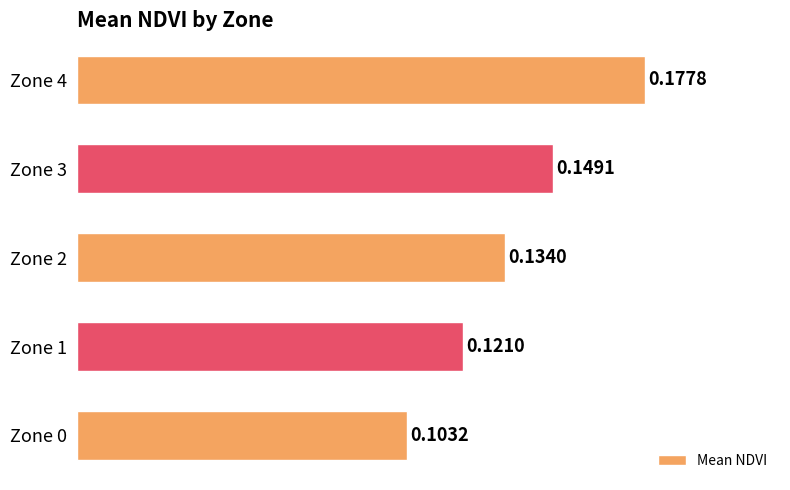

Does the chart contain any negative values?

No